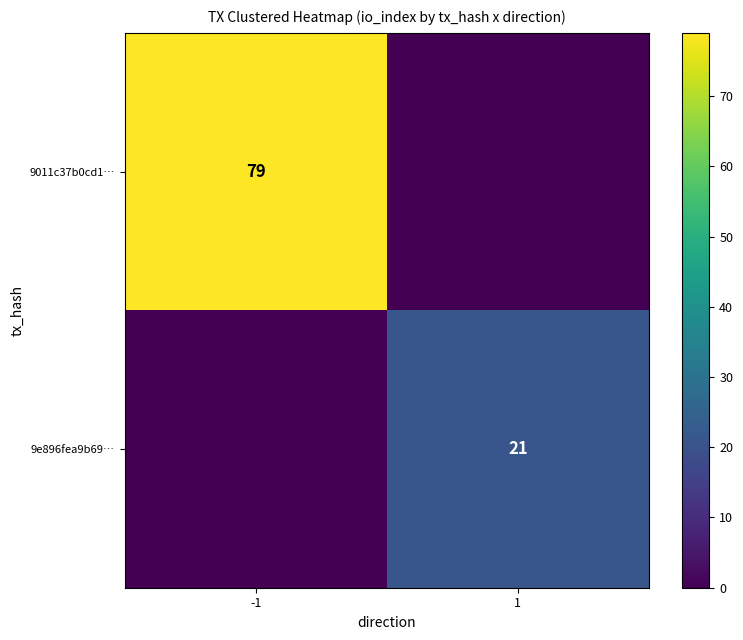

Is it true that 9e896fea9b69… equals 15 at 1?

False